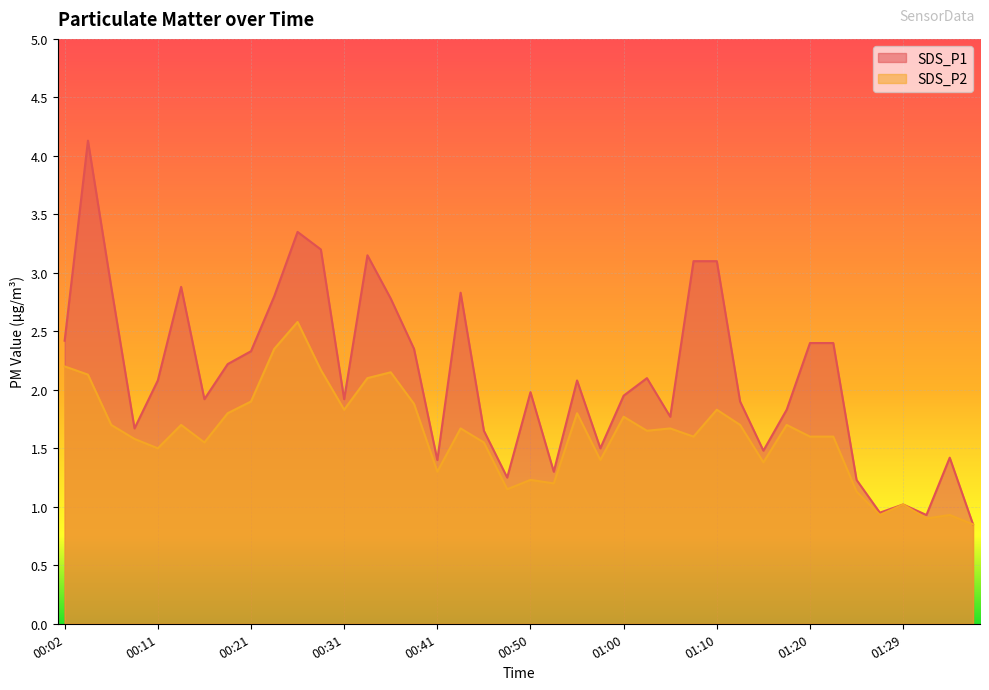

Rank the series by their average value, from lowest to highest.

SDS_P2, SDS_P1